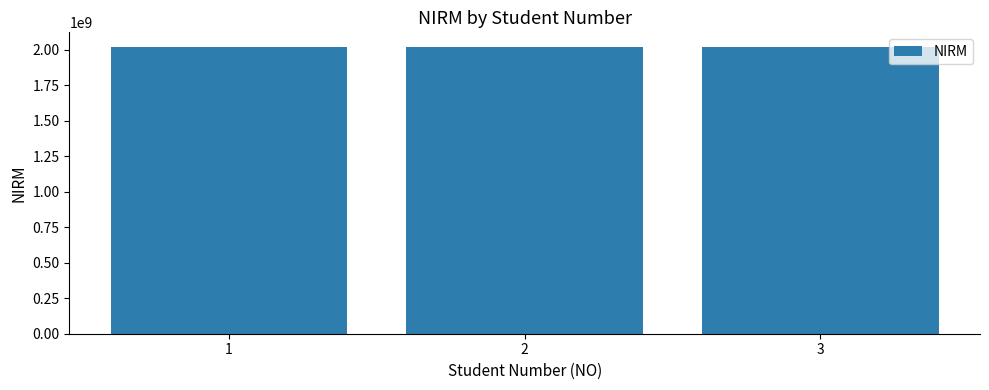

What is the value of the 3rd bar from the left?

2022020279